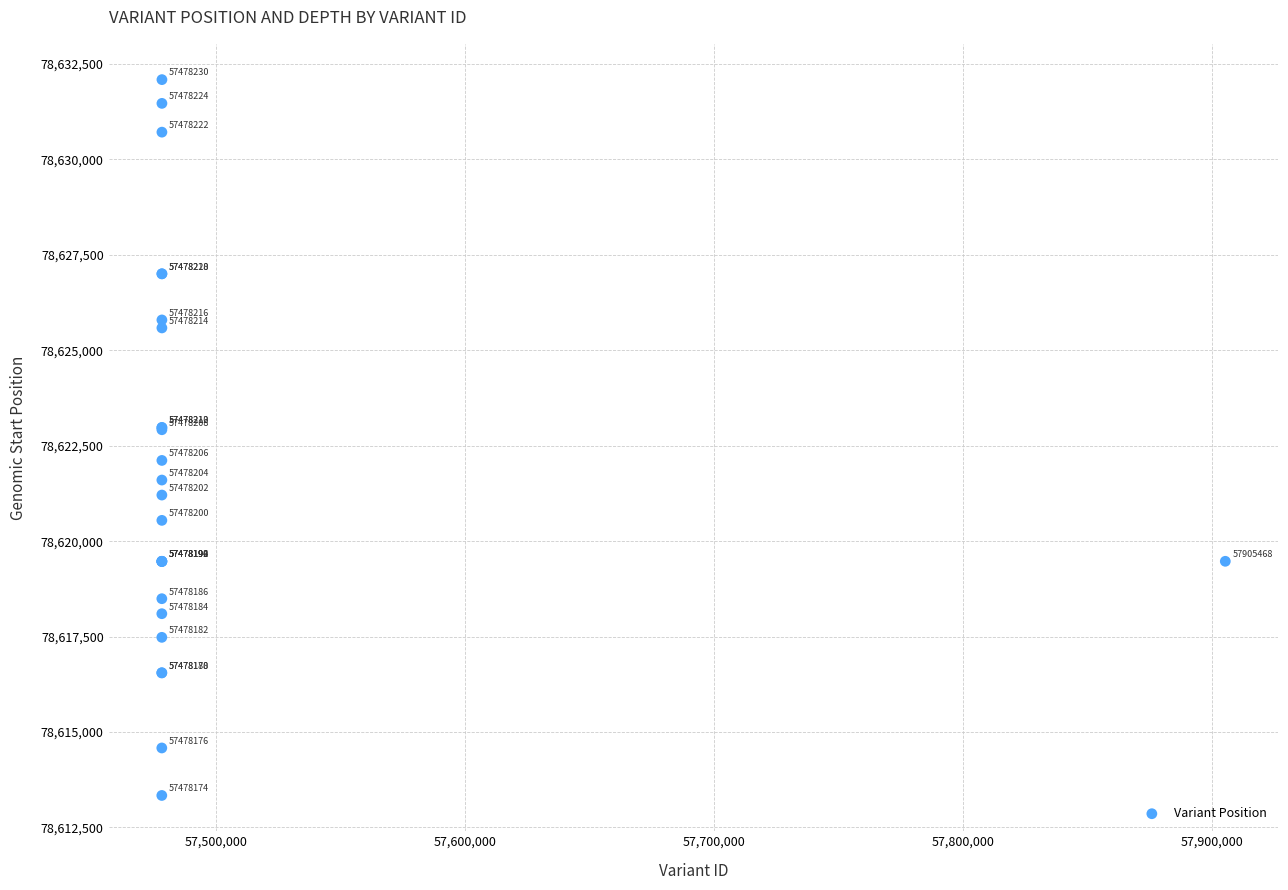

What Y value in the scatter plot is closest to 78622714?

78622919